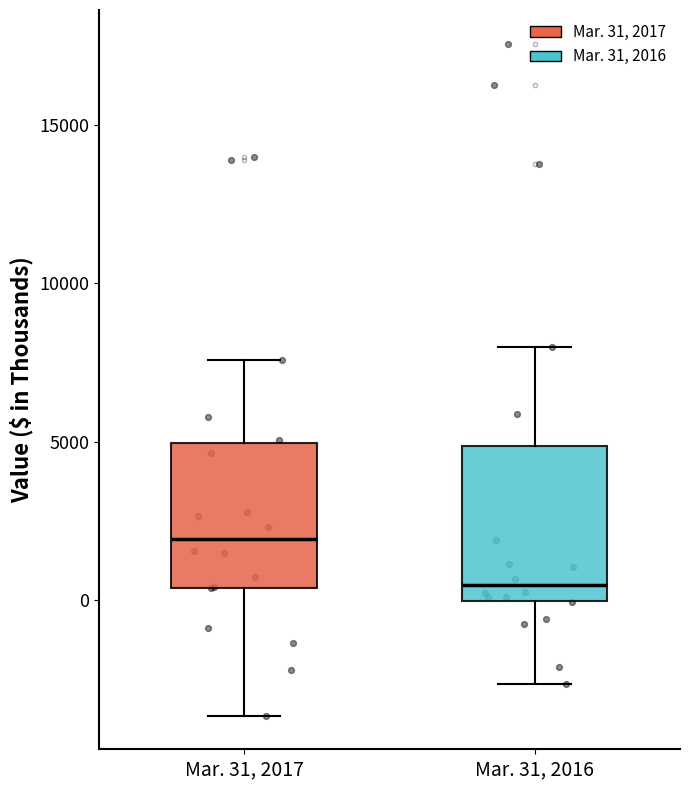

Where is the lower edge of the box for Mar. 31, 2016 on the y-axis? The values are not printed on the chart, so give them approximately, as read against the axis.

0